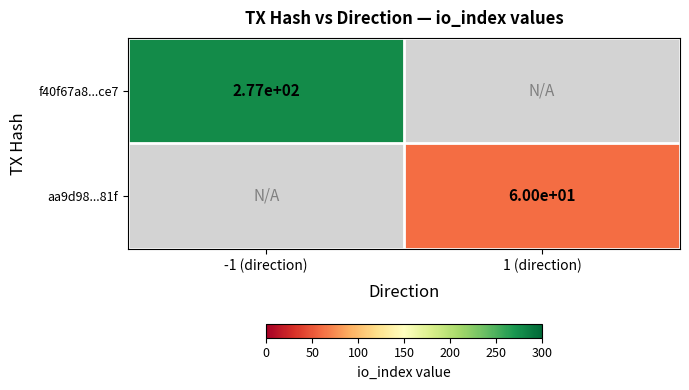

True or false: f40f67a8...ce7 has a value of 178 at -1 (direction).

False